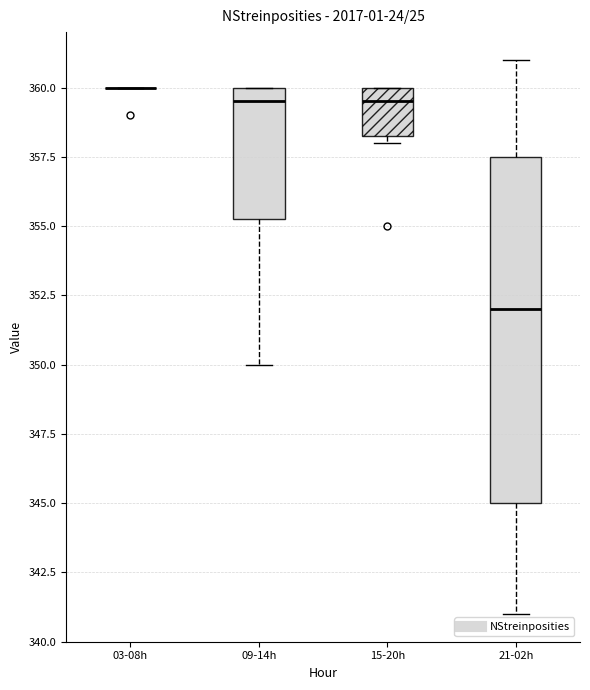

Comparing the boxes themselves (not the whiskers), which one is the tallest?

21-02h